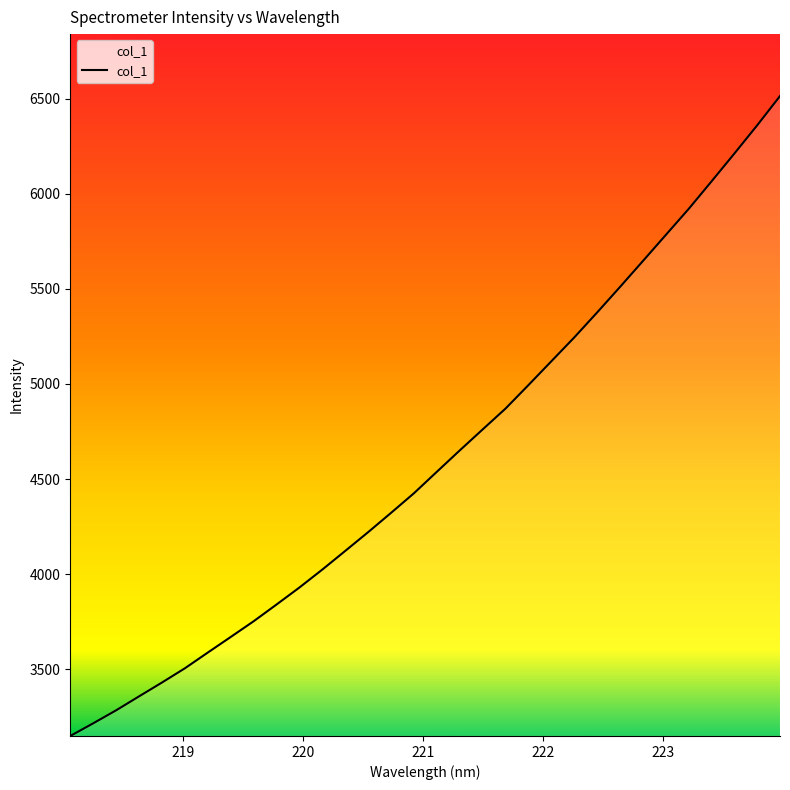

What is the maximum value shown in the chart?

6513.6